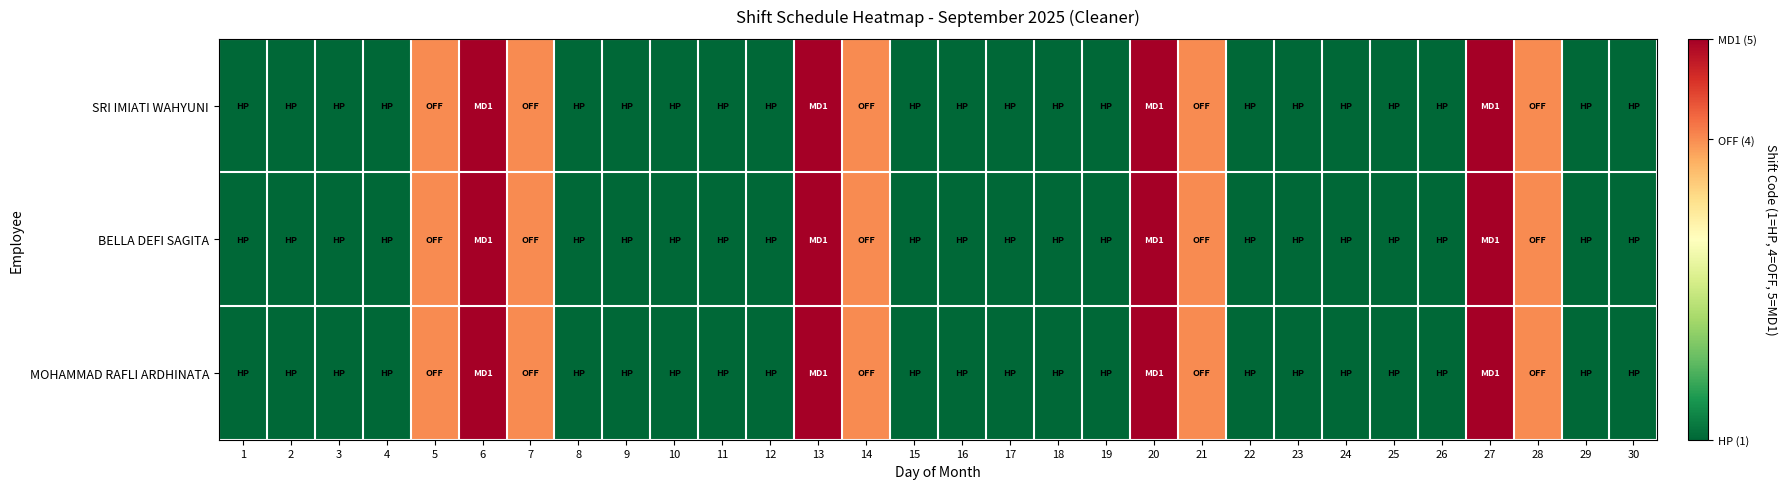

Reading left to right, list all the values displayed in this chart.

SRI IMIATI WAHYUNI: 1=1	2=1	3=1	4=1	5=4	6=5	7=4	8=1	9=1	10=1	11=1	12=1	13=5	14=4	15=1	16=1	17=1	18=1	19=1	20=5	21=4	22=1	23=1	24=1	25=1	26=1	27=5	28=4	29=1	30=1
BELLA DEFI SAGITA: 1=1	2=1	3=1	4=1	5=4	6=5	7=4	8=1	9=1	10=1	11=1	12=1	13=5	14=4	15=1	16=1	17=1	18=1	19=1	20=5	21=4	22=1	23=1	24=1	25=1	26=1	27=5	28=4	29=1	30=1
MOHAMMAD RAFLI ARDHINATA: 1=1	2=1	3=1	4=1	5=4	6=5	7=4	8=1	9=1	10=1	11=1	12=1	13=5	14=4	15=1	16=1	17=1	18=1	19=1	20=5	21=4	22=1	23=1	24=1	25=1	26=1	27=5	28=4	29=1	30=1